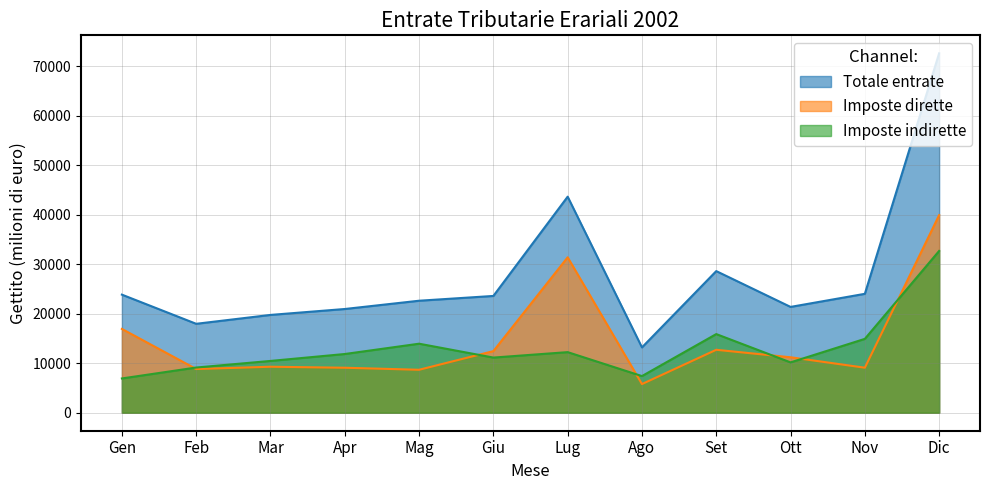

What is the value of the Imposte indirette point at the 1st from the left?

6928